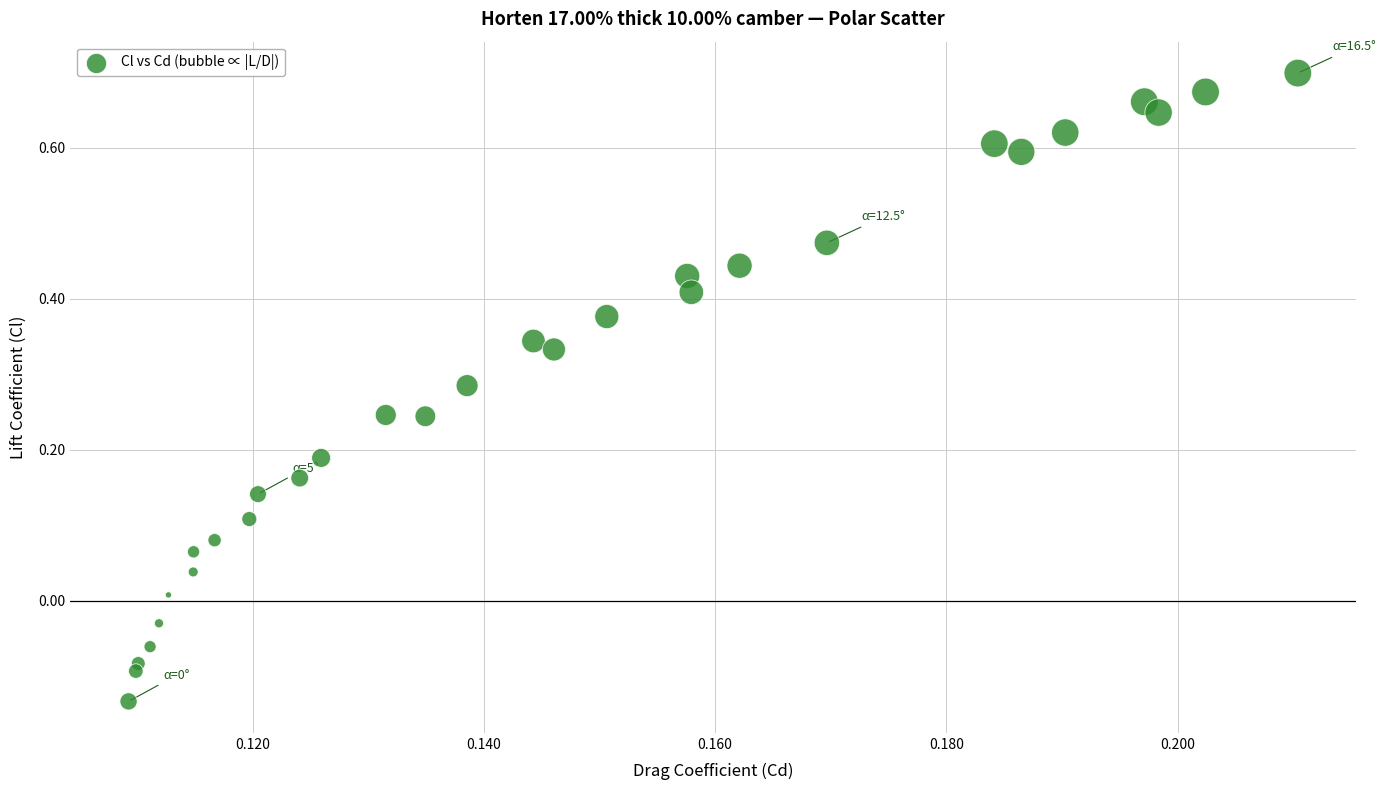

What is the range of Y values (max minus min)?

0.8